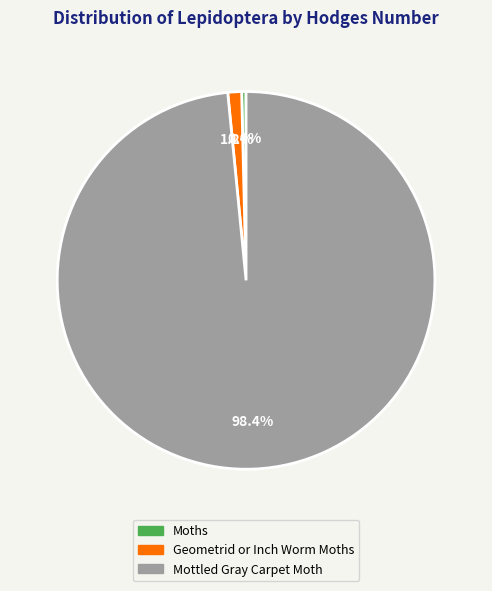

What is the smallest slice in the pie chart?

Moths